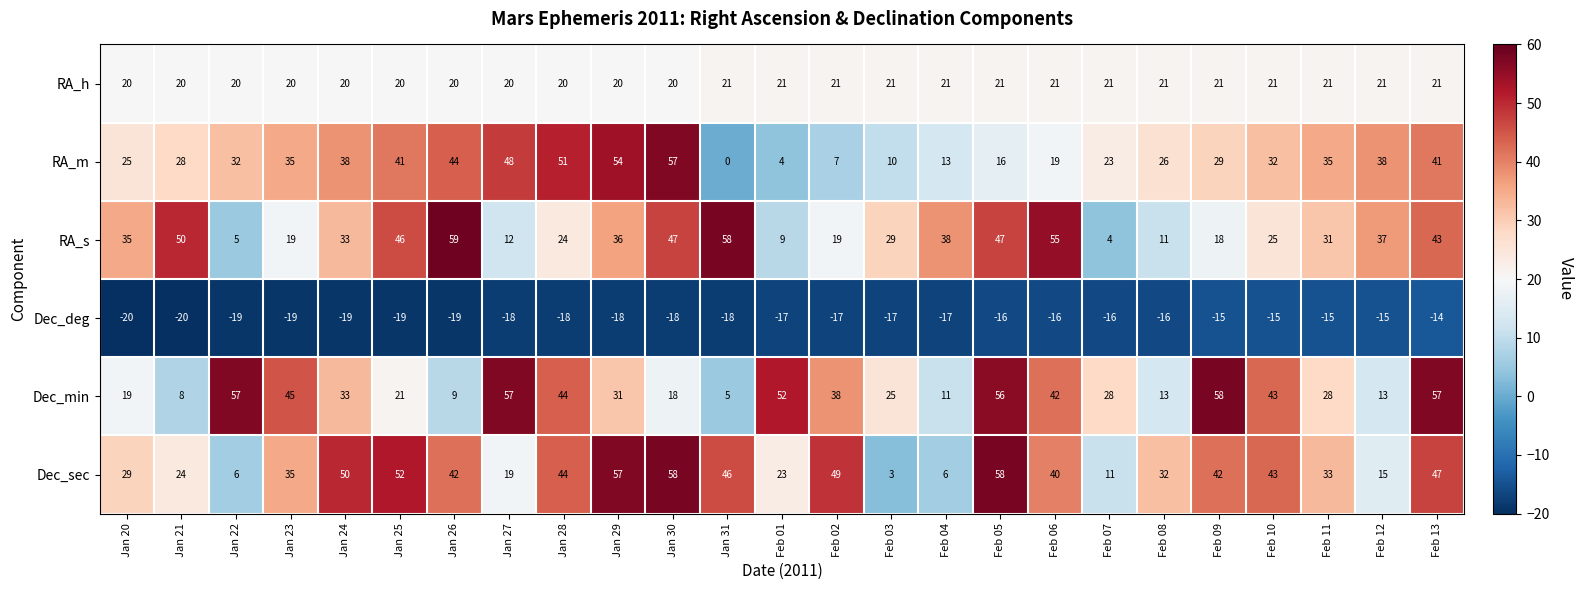

Rank the series at Feb 05 from lowest to highest value.

Dec_deg, RA_m, RA_h, RA_s, Dec_min, Dec_sec